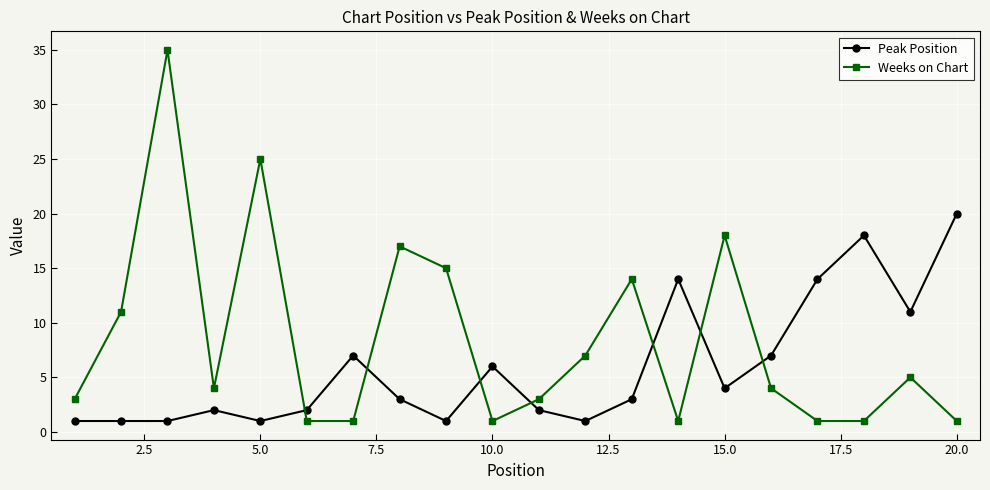

List the series in order of their overall mean, lowest first.

Peak Position, Weeks on Chart